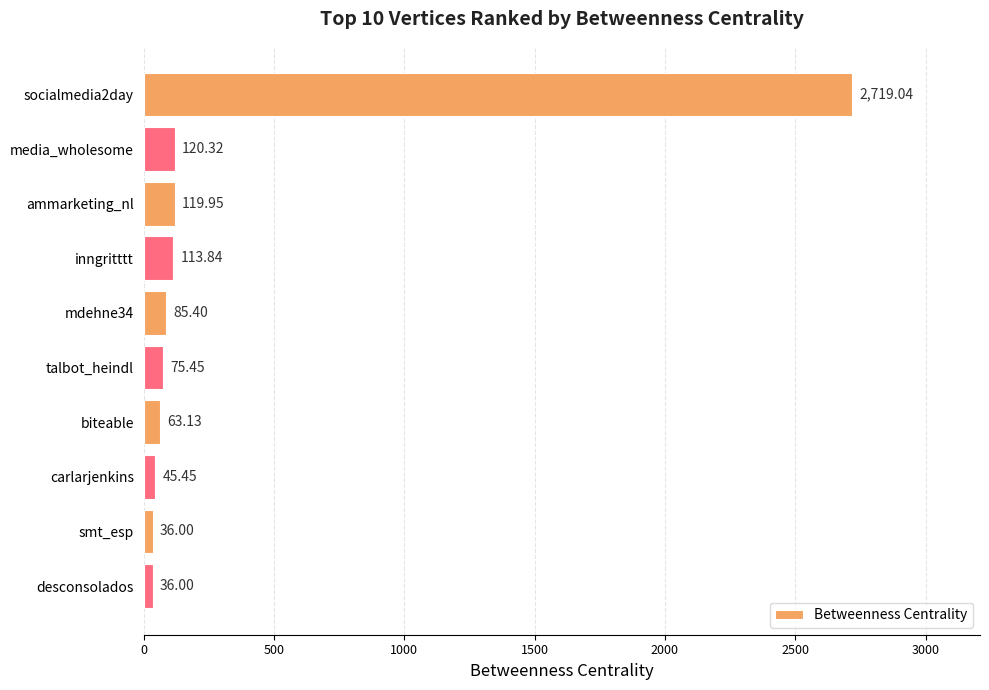

What is the change in value from inngritttt to carlarjenkins?

-68.4